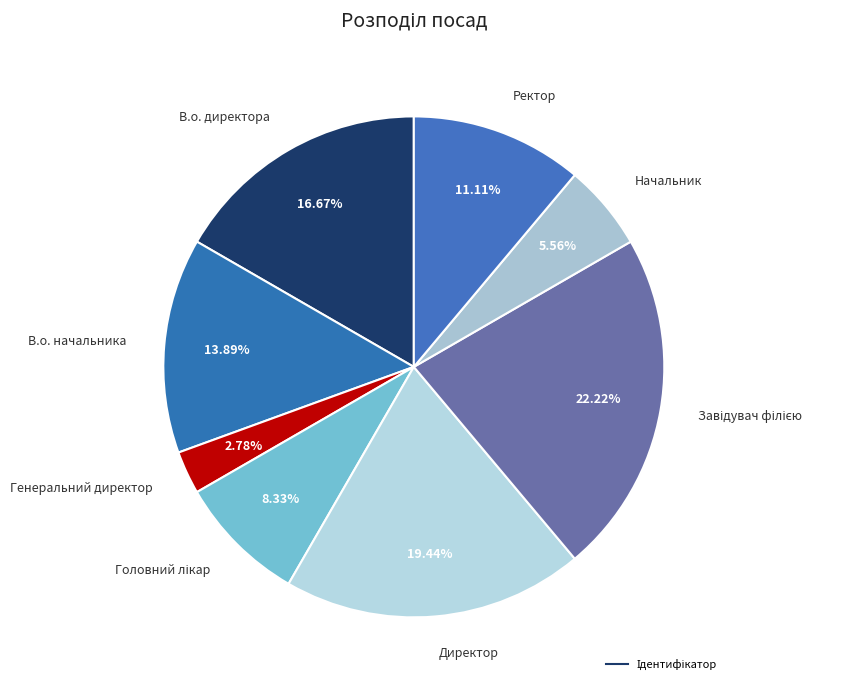

Count the number of slices in the pie.

8